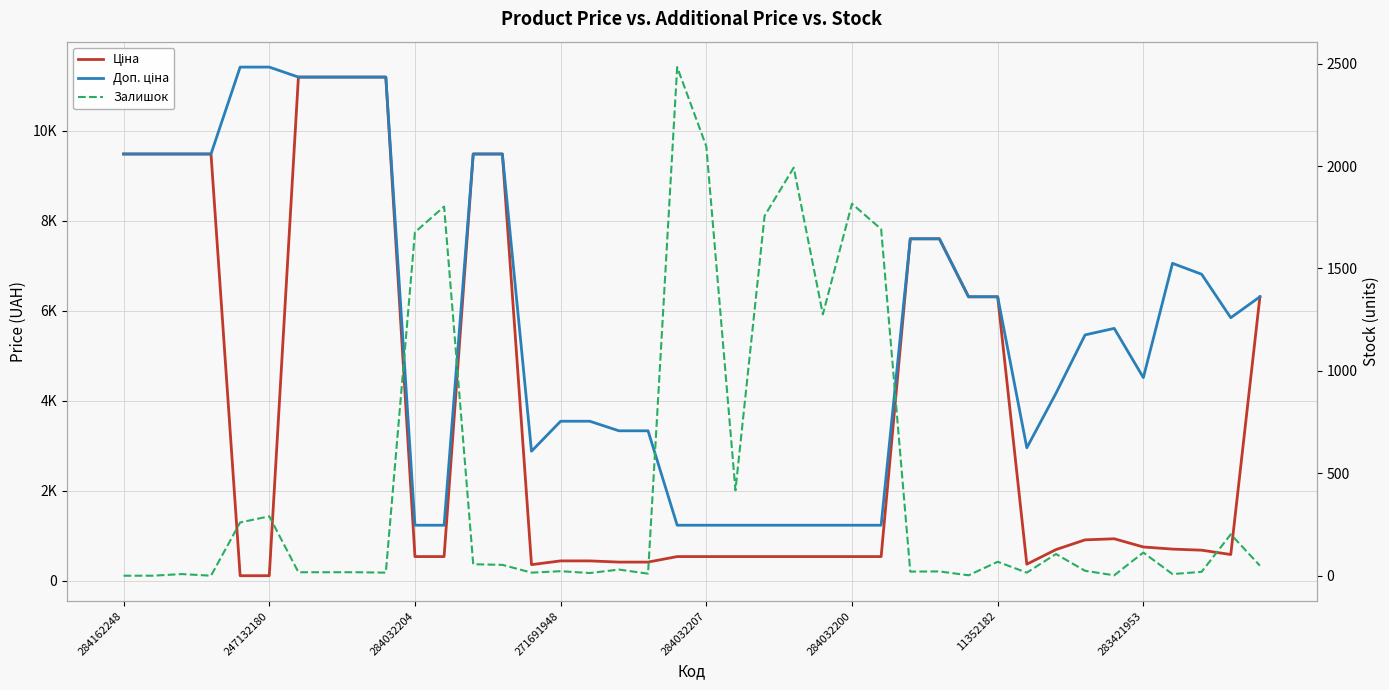

After their last crossing, which series has the higher values: Доп. ціна or Залишок?

Доп. ціна